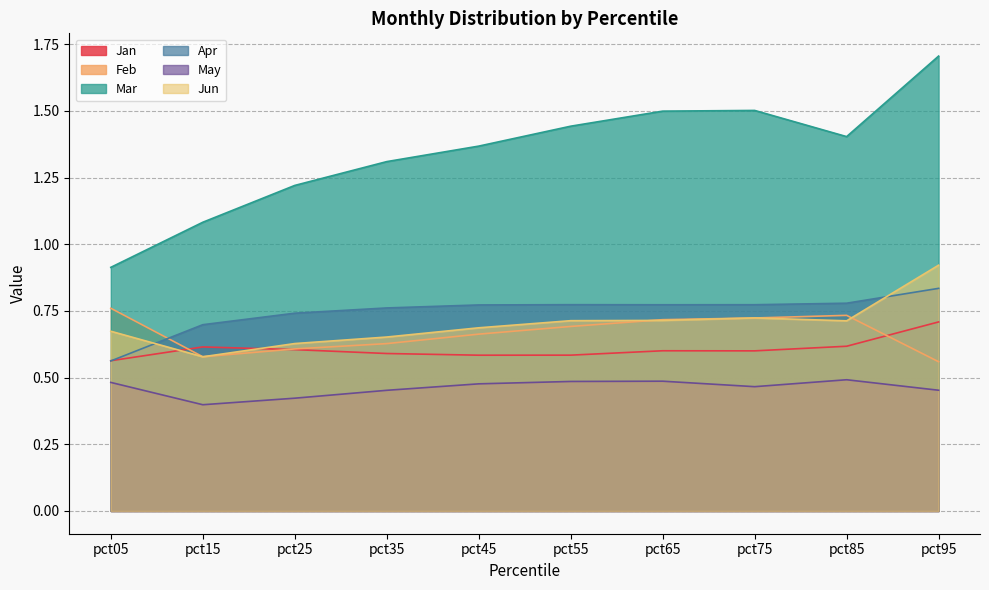

Reading left to right, list all the values displayed in this chart.

Jan: pct05=0.6	pct15=0.6	pct25=0.6	pct35=0.6	pct45=0.6	pct55=0.6	pct65=0.6	pct75=0.6	pct85=0.6	pct95=0.7
Feb: pct05=0.8	pct15=0.6	pct25=0.6	pct35=0.6	pct45=0.7	pct55=0.7	pct65=0.7	pct75=0.7	pct85=0.7	pct95=0.6
Mar: pct05=0.9	pct15=1.1	pct25=1.2	pct35=1.3	pct45=1.4	pct55=1.4	pct65=1.5	pct75=1.5	pct85=1.4	pct95=1.7
Apr: pct05=0.6	pct15=0.7	pct25=0.7	pct35=0.8	pct45=0.8	pct55=0.8	pct65=0.8	pct75=0.8	pct85=0.8	pct95=0.8
May: pct05=0.5	pct15=0.4	pct25=0.4	pct35=0.5	pct45=0.5	pct55=0.5	pct65=0.5	pct75=0.5	pct85=0.5	pct95=0.5
Jun: pct05=0.7	pct15=0.6	pct25=0.6	pct35=0.7	pct45=0.7	pct55=0.7	pct65=0.7	pct75=0.7	pct85=0.7	pct95=0.9